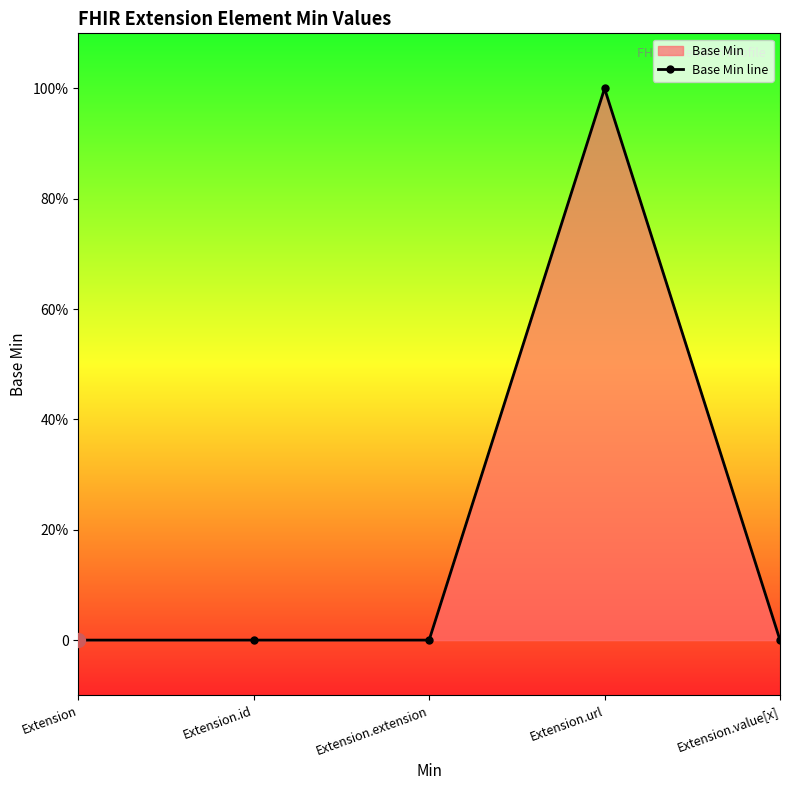

What position from the left is Extension.id?

2